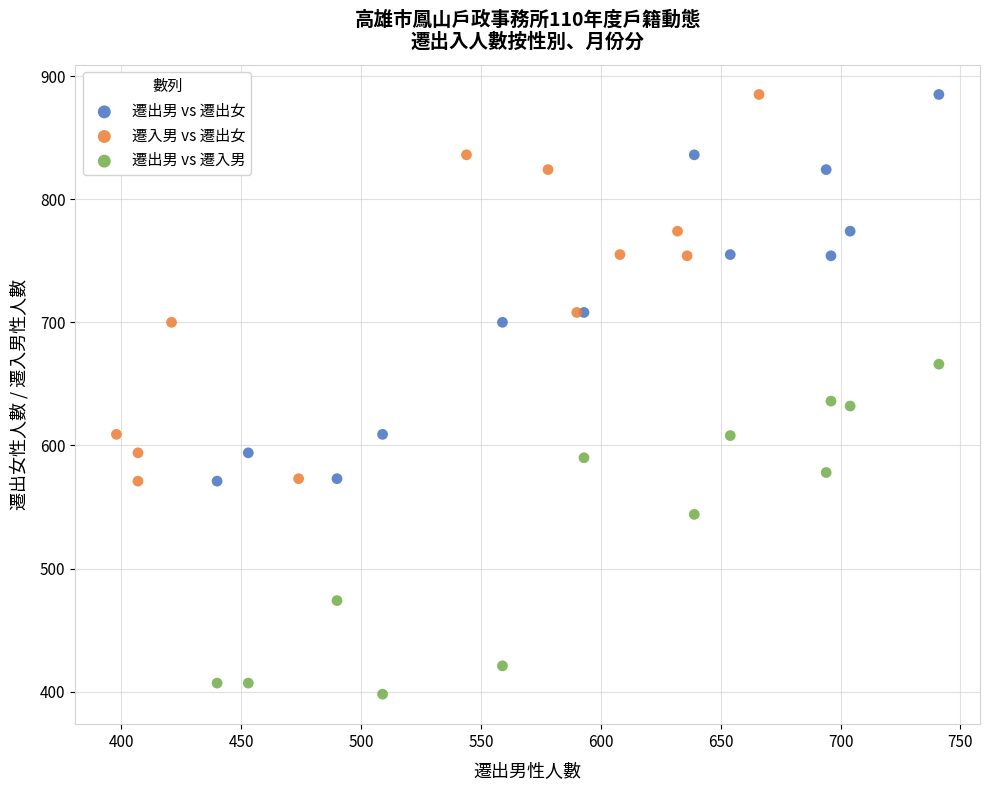

Which series reaches the minimum Y coordinate?

遷出男 vs 遷入男